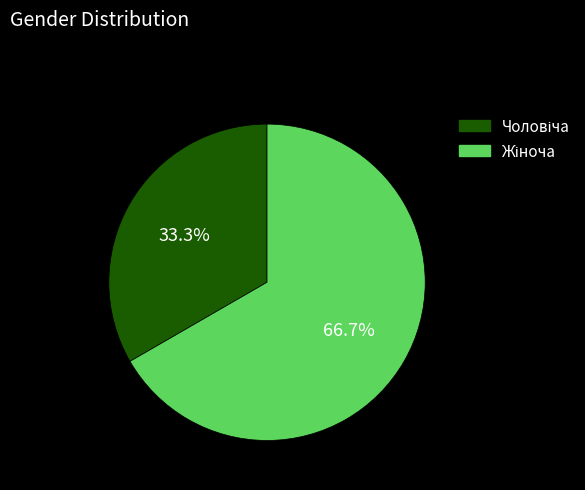

Is there a majority slice in this chart?

Yes